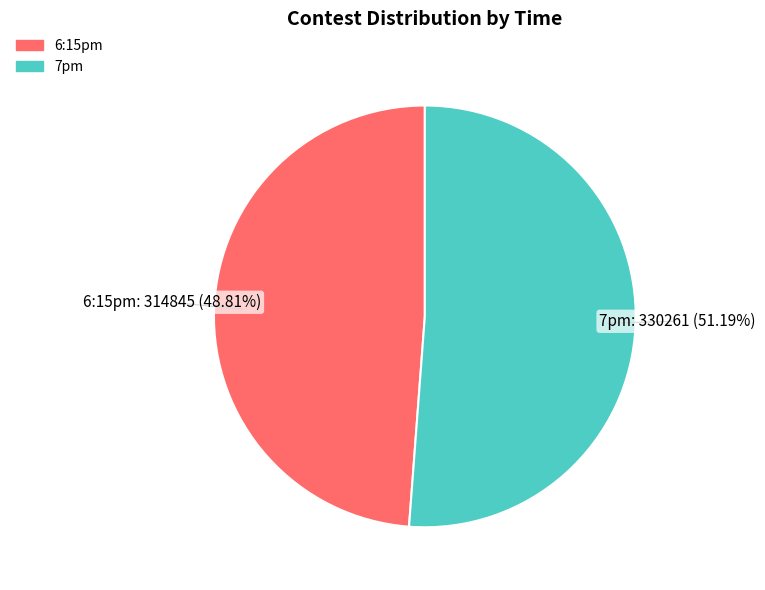

Rank the categories by value from highest to lowest.

7pm, 6:15pm